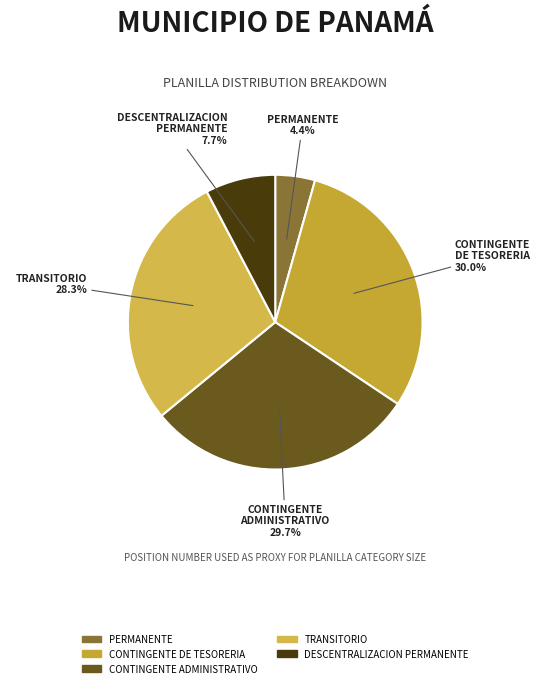

To the nearest percent, what percentage of the pie is DESCENTRALIZACION PERMANENTE?

8%